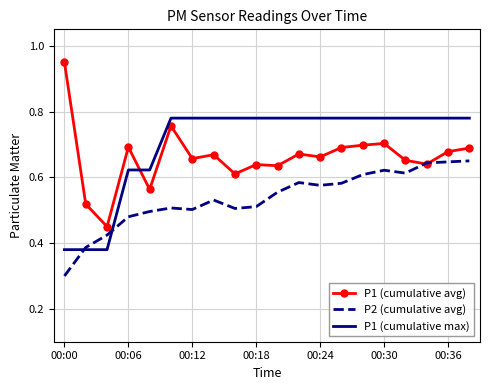

Count the number of data series in this chart.

3